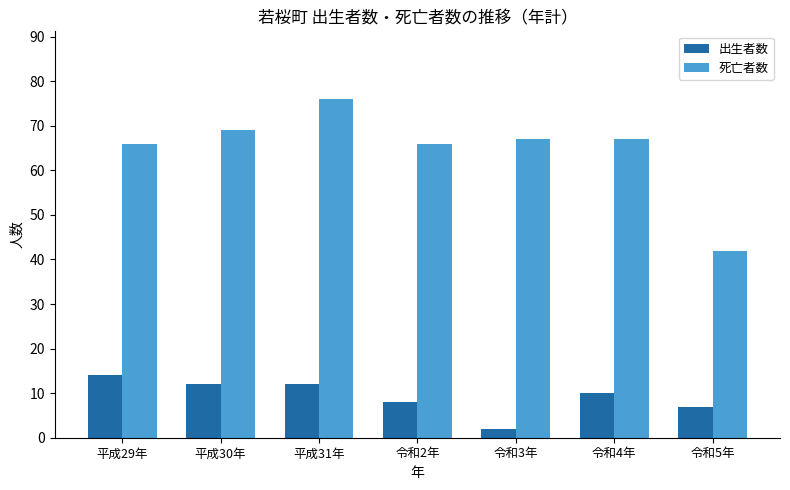

What is the difference between the maximum and second lowest values in the 死亡者数 series?

10